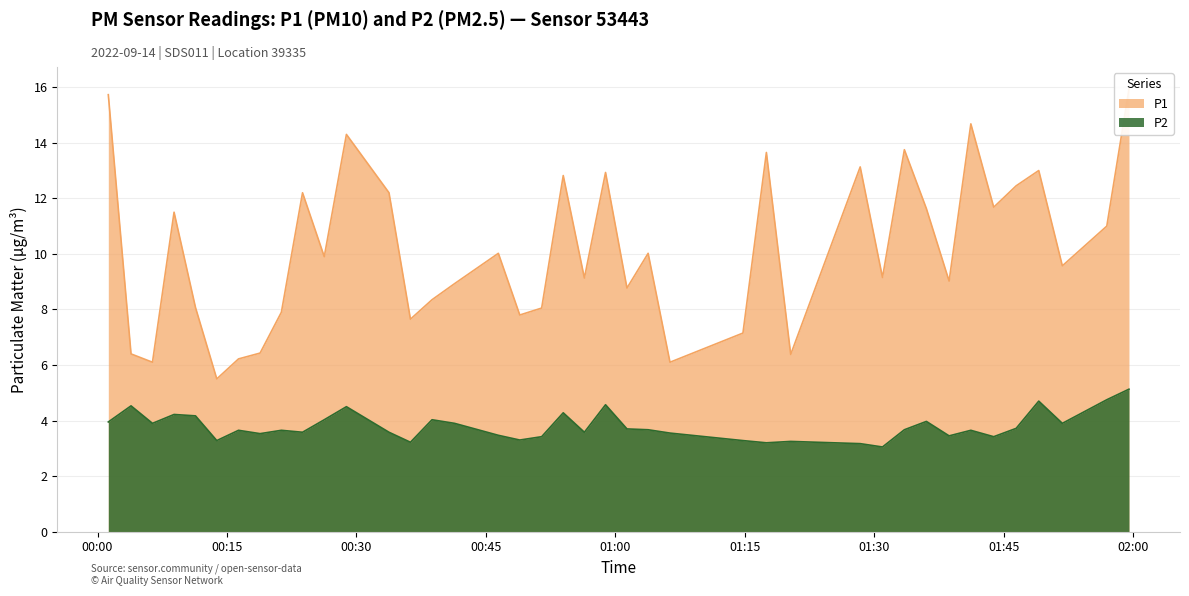

Which series has the widest spread of values?

P1